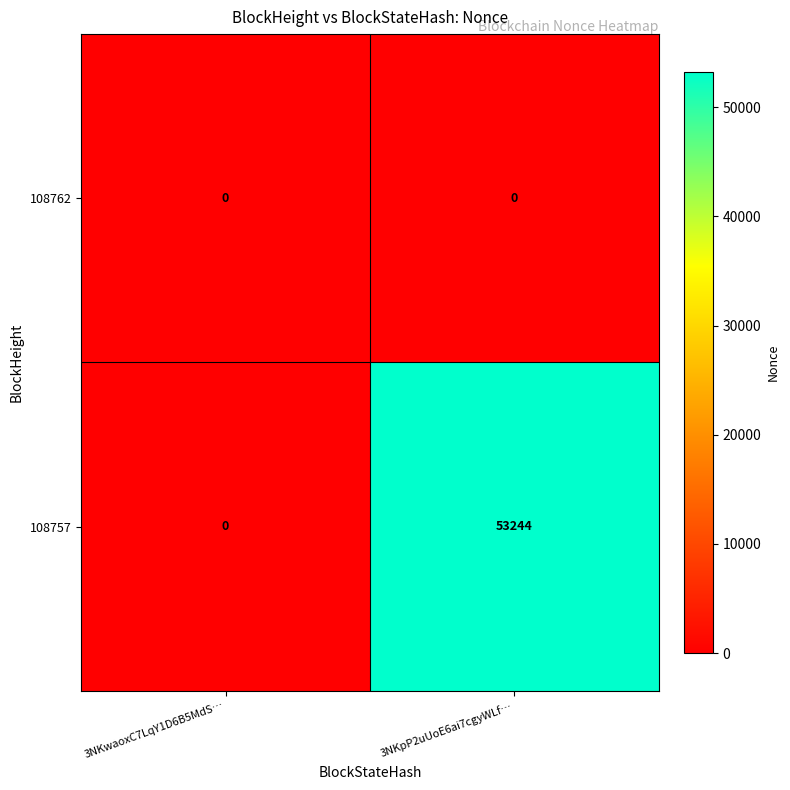

Which series has the widest spread of values?

108757